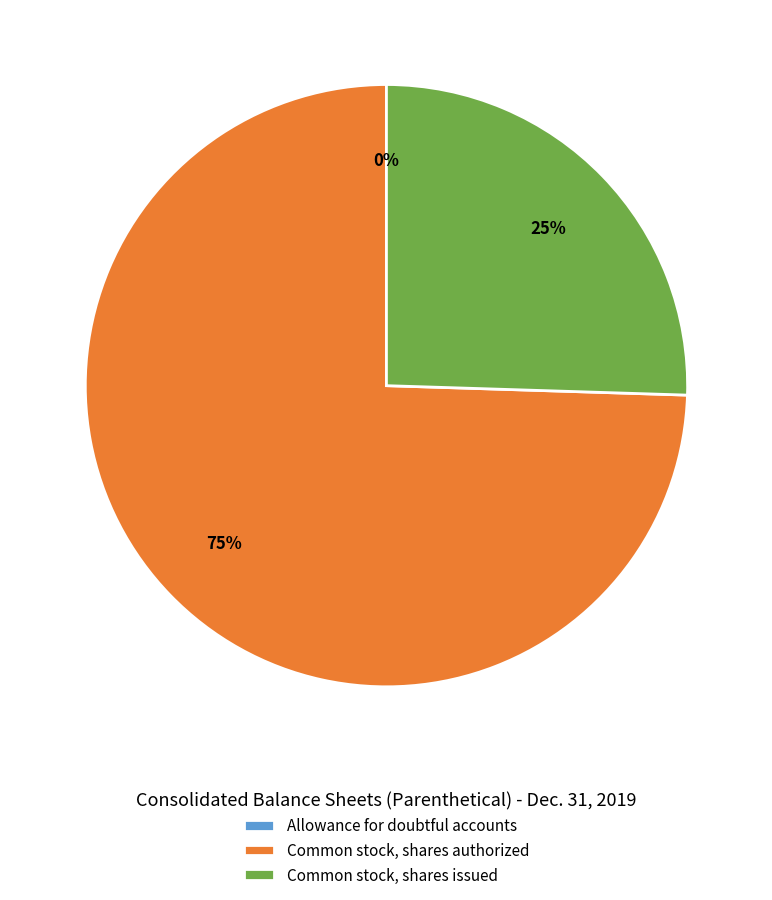

What is the largest slice in the pie chart?

Common stock, shares authorized